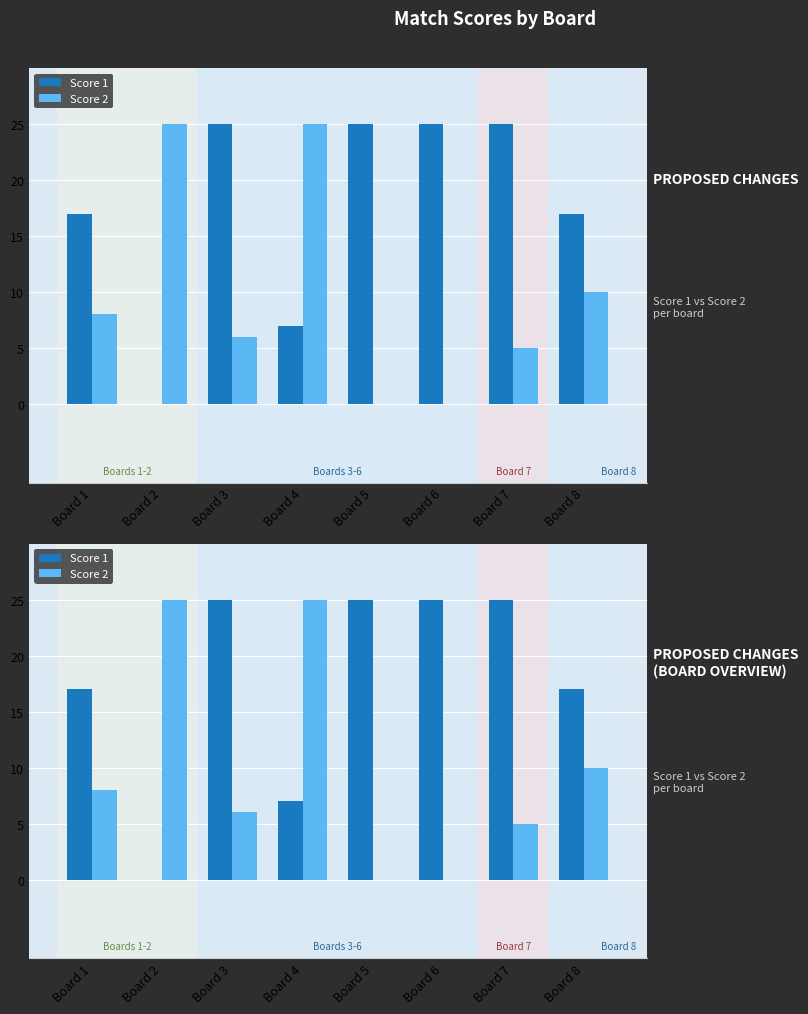

Reading left to right, what are all the values shown in this chart?

Score 1: 17	0	25	7	25	25	25	17
Score 2: 8	25	6	25	0	0	5	10